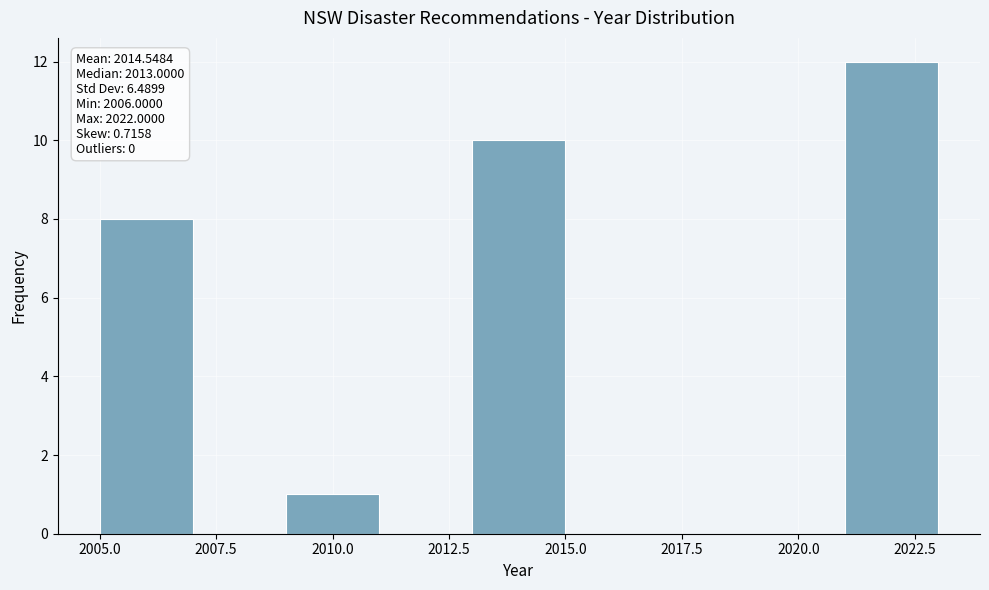

Which range on the x-axis has the tallest bar?

2021 to 2023